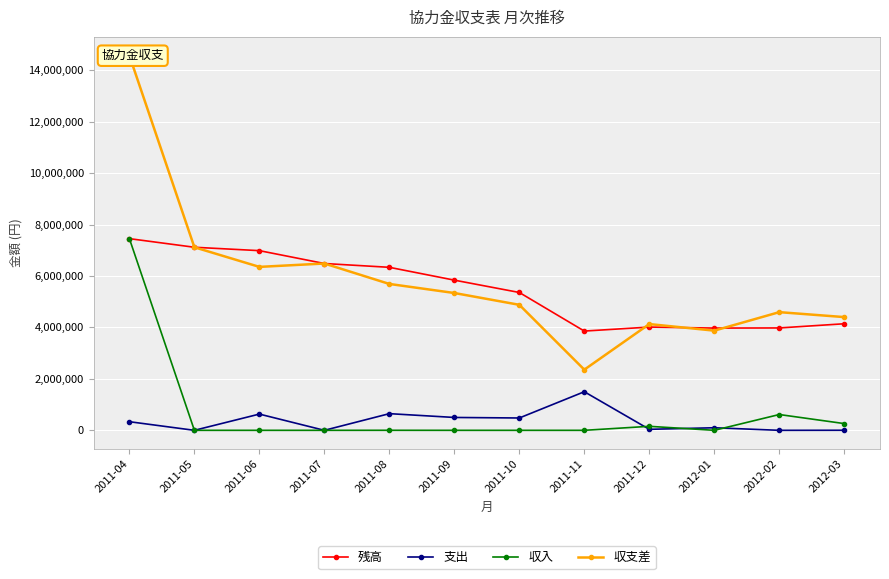

At which category does 収支差 reach its first local valley?

2011-06